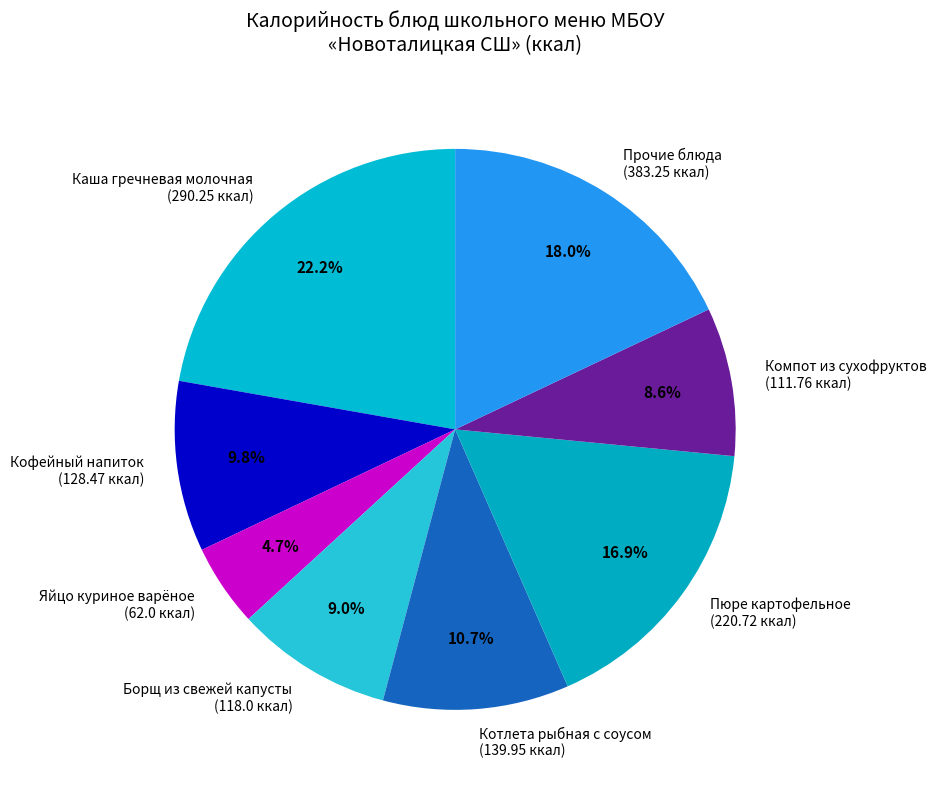

How many slices are in this pie chart?

8